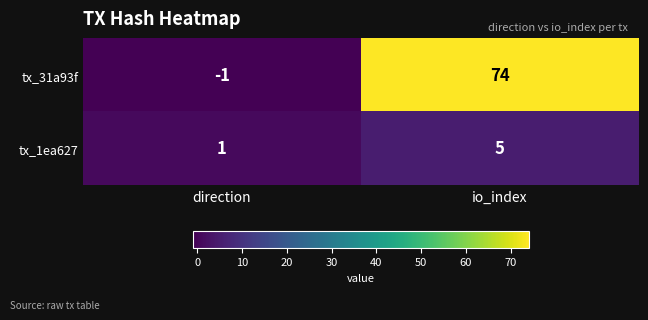

Between direction and io_index, which series saw the biggest shift?

tx_31a93f